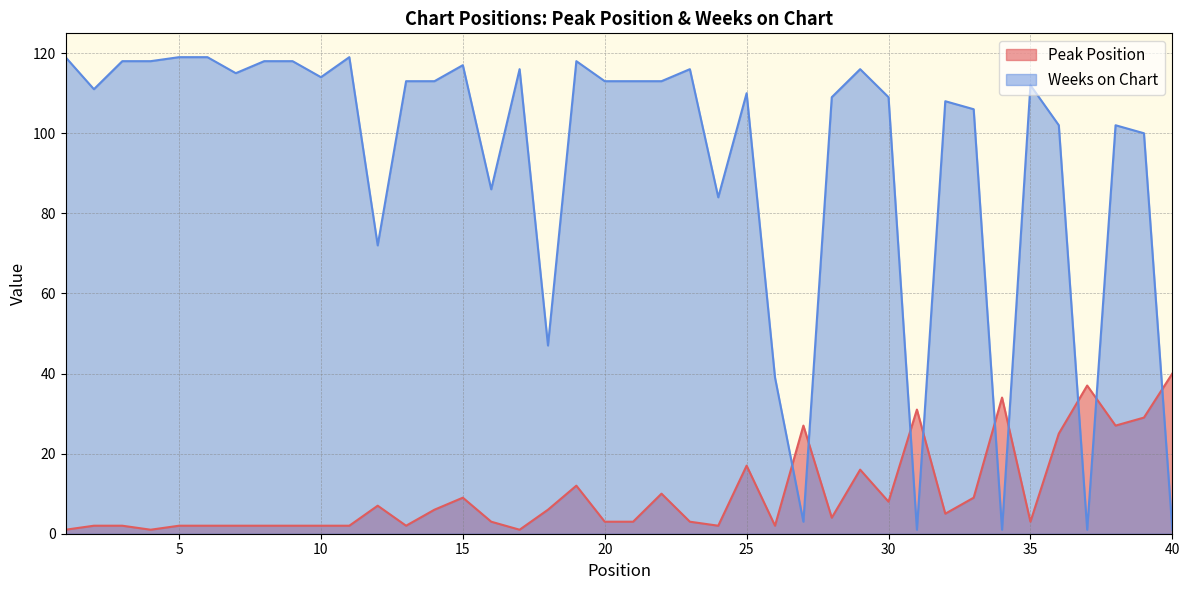

In Weeks on Chart, how many points are higher than both neighbors (excluding endpoints)?

10